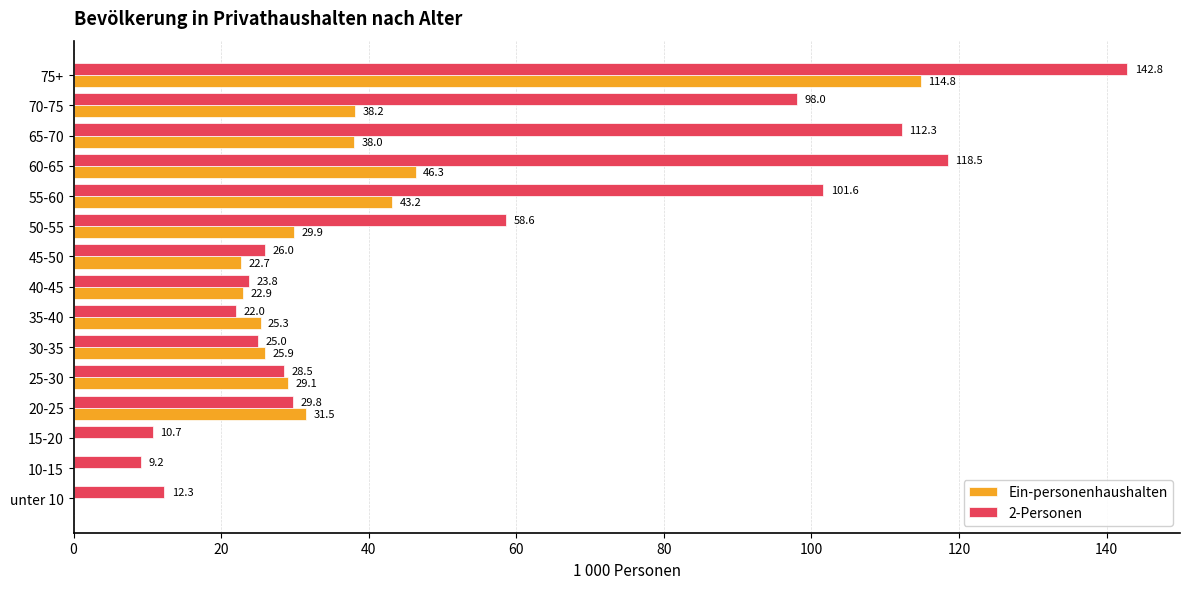

How many data points does each series have?

15